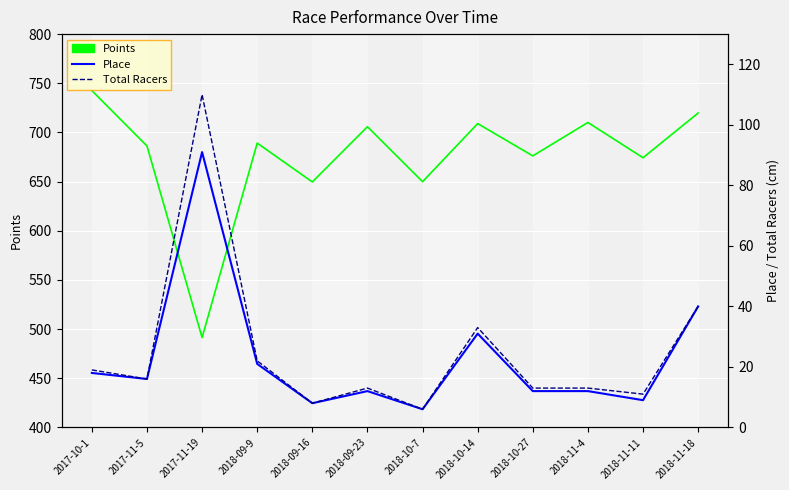

What is the label of the 2nd point from the right?

2018-11-11